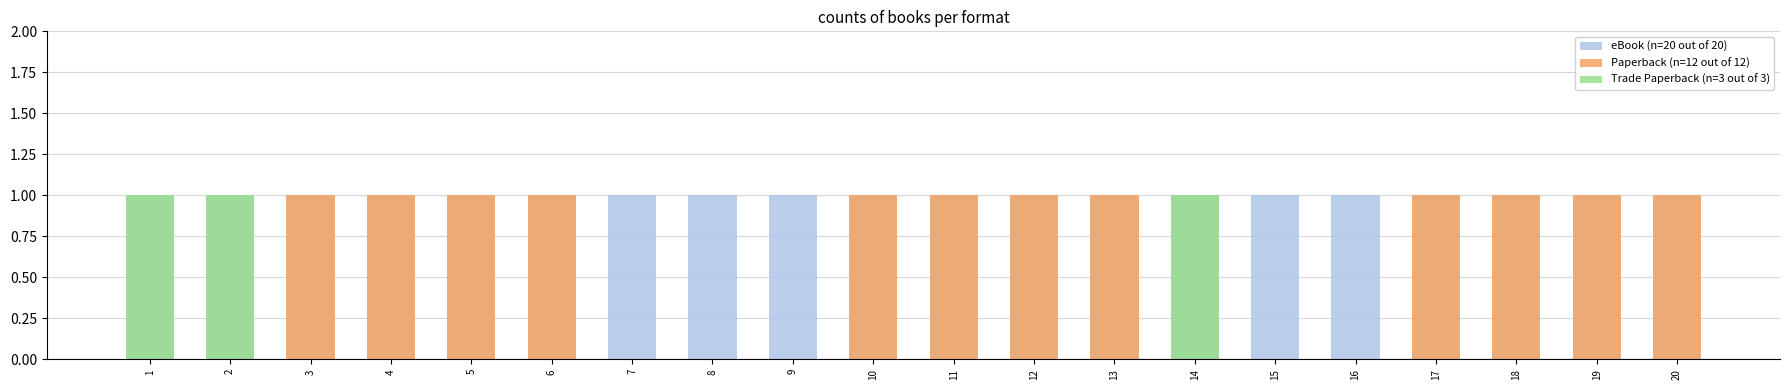

Reading right to left, transcribe all the data shown in this chart.

eBook (n=20 out of 20): 20=1	19=1	18=1	17=1	16=1	15=1	14=1	13=1	12=1	11=1	10=1	9=1	8=1	7=1	6=1	5=1	4=1	3=1	2=1	1=1
Paperback (n=12 out of 12): 20=1	19=1	18=1	17=1	16=0	15=0	14=0	13=1	12=1	11=1	10=1	9=0	8=0	7=0	6=1	5=1	4=1	3=1	2=0	1=0
Trade Paperback (n=3 out of 3): 20=0	19=0	18=0	17=0	16=0	15=0	14=1	13=0	12=0	11=0	10=0	9=0	8=0	7=0	6=0	5=0	4=0	3=0	2=1	1=1